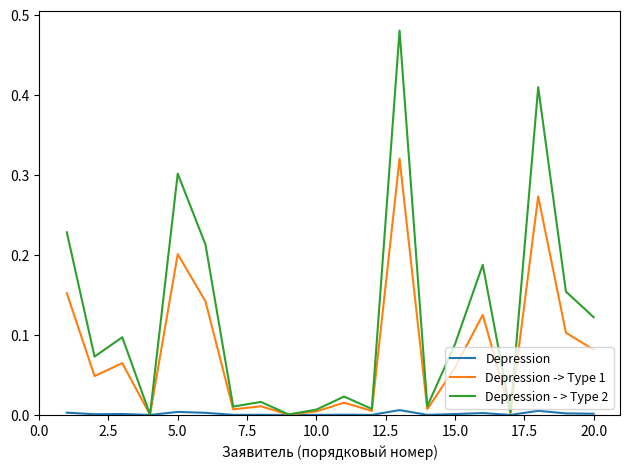

List the series in order of their peak value, highest first.

Depression - > Type 2, Depression -> Type 1, Depression